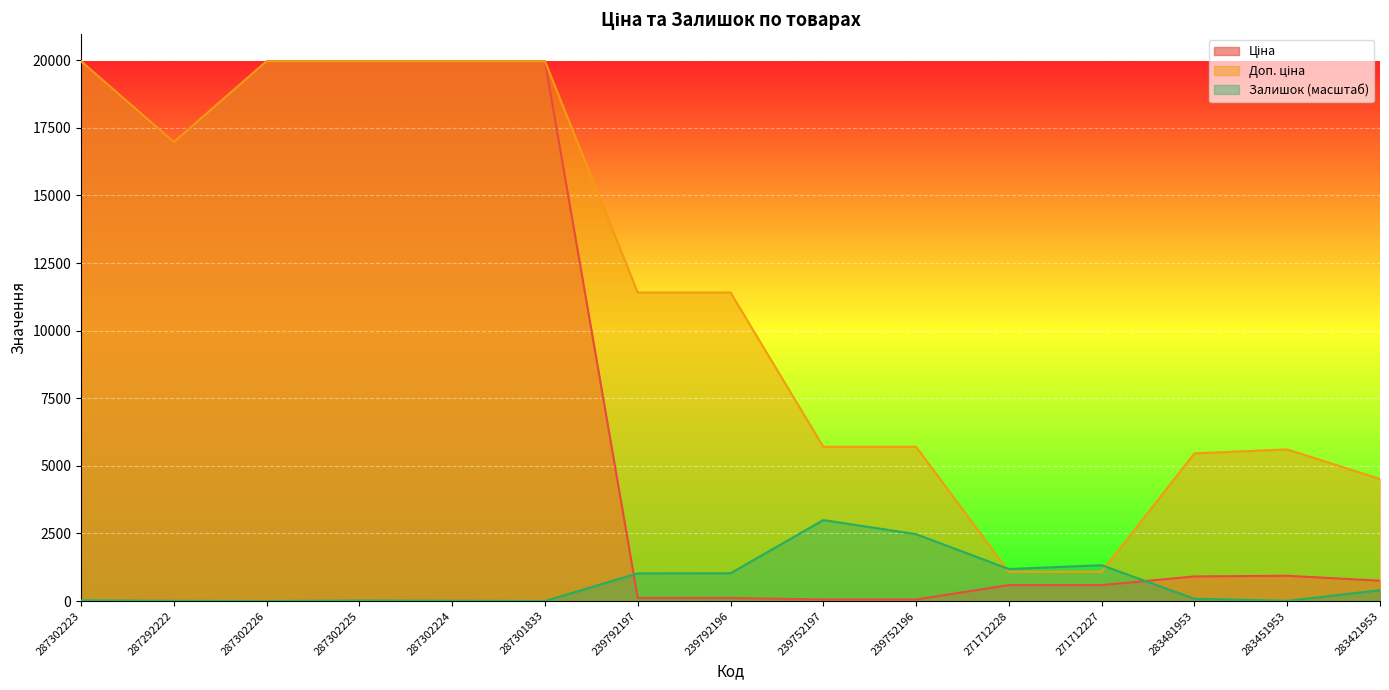

What is the greatest value displayed?

19964.2